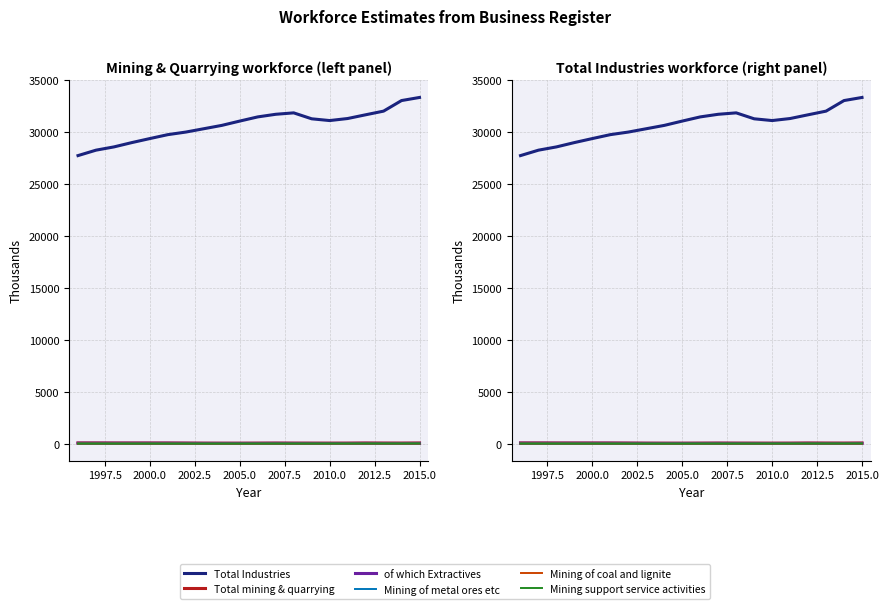

How many interior local peaks does the Mining of coal and lignite series have?

5